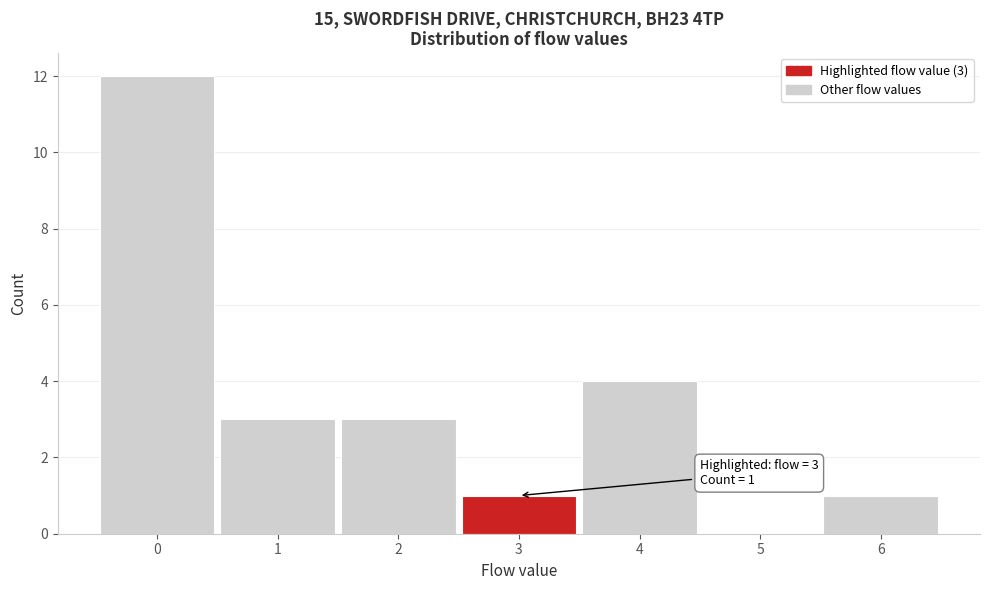

Over which range of the x-axis is the bar tallest?

-0.5 to 0.5